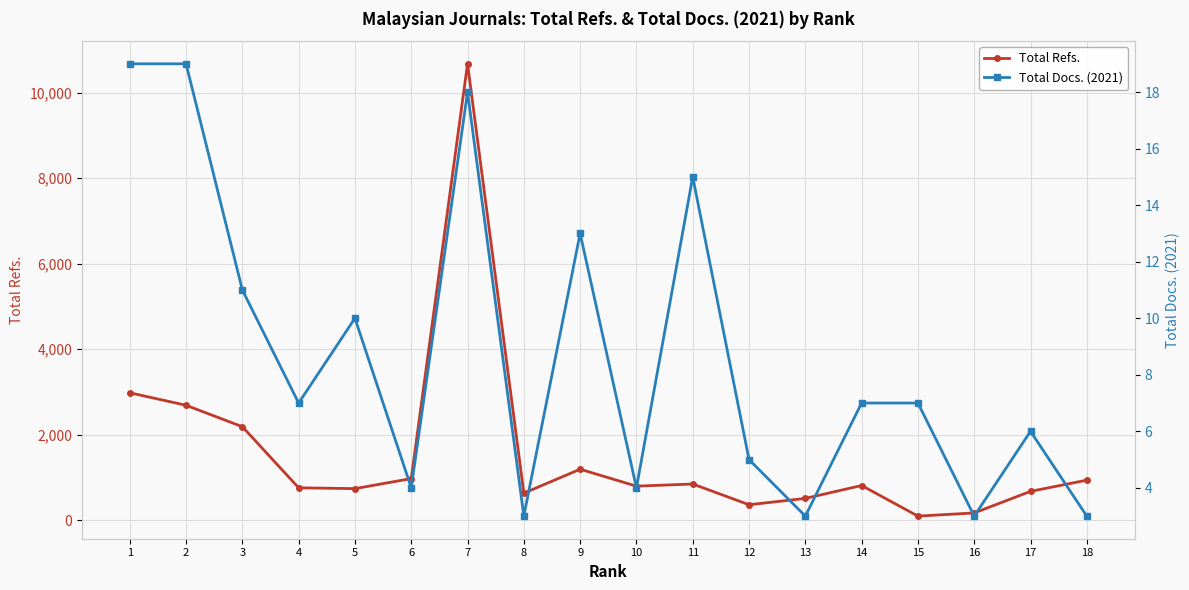

The Total Refs. series shows 240 at 5. True or false?

False